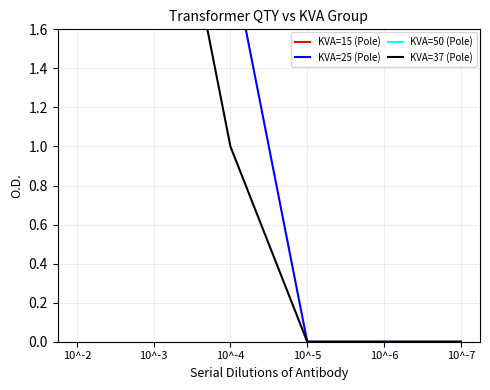

How many intersections are there between KVA=50 (Pole) and KVA=15 (Pole)?

1